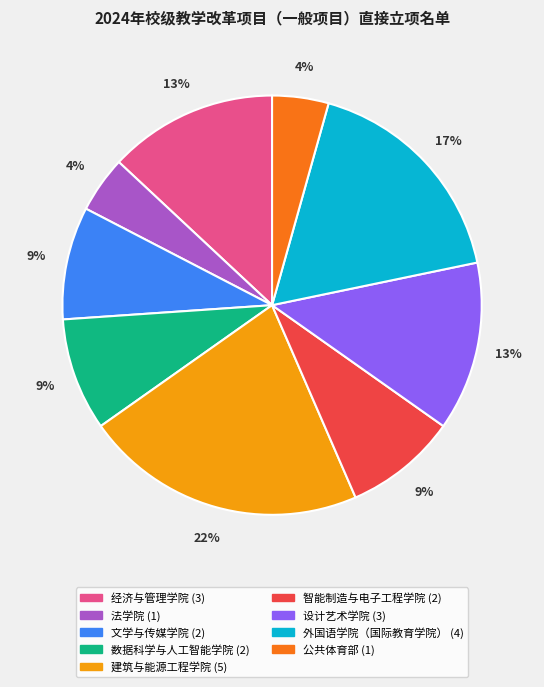

The 经济与管理学院 slice represents 13% of the pie. True or false?

True